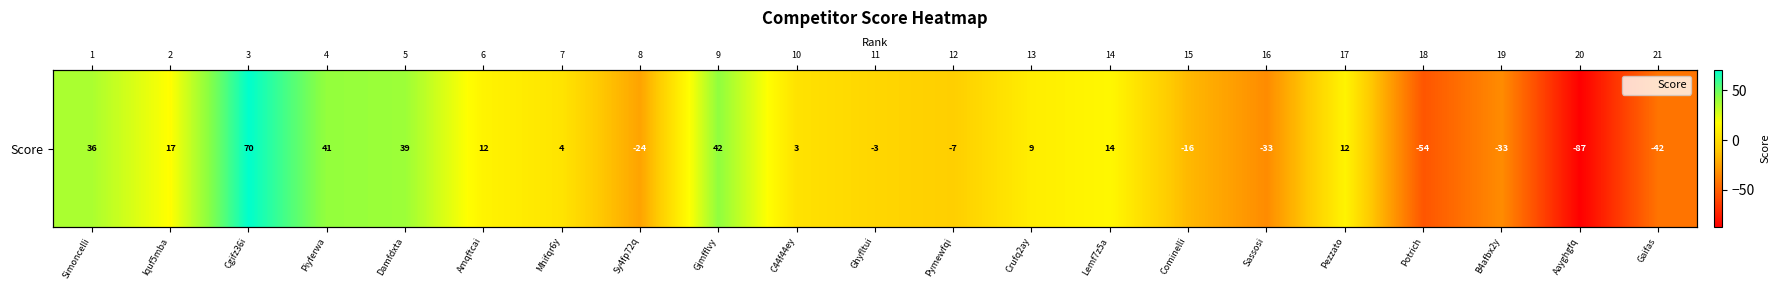

True or false: the data shows 12 at Pezzato.

True